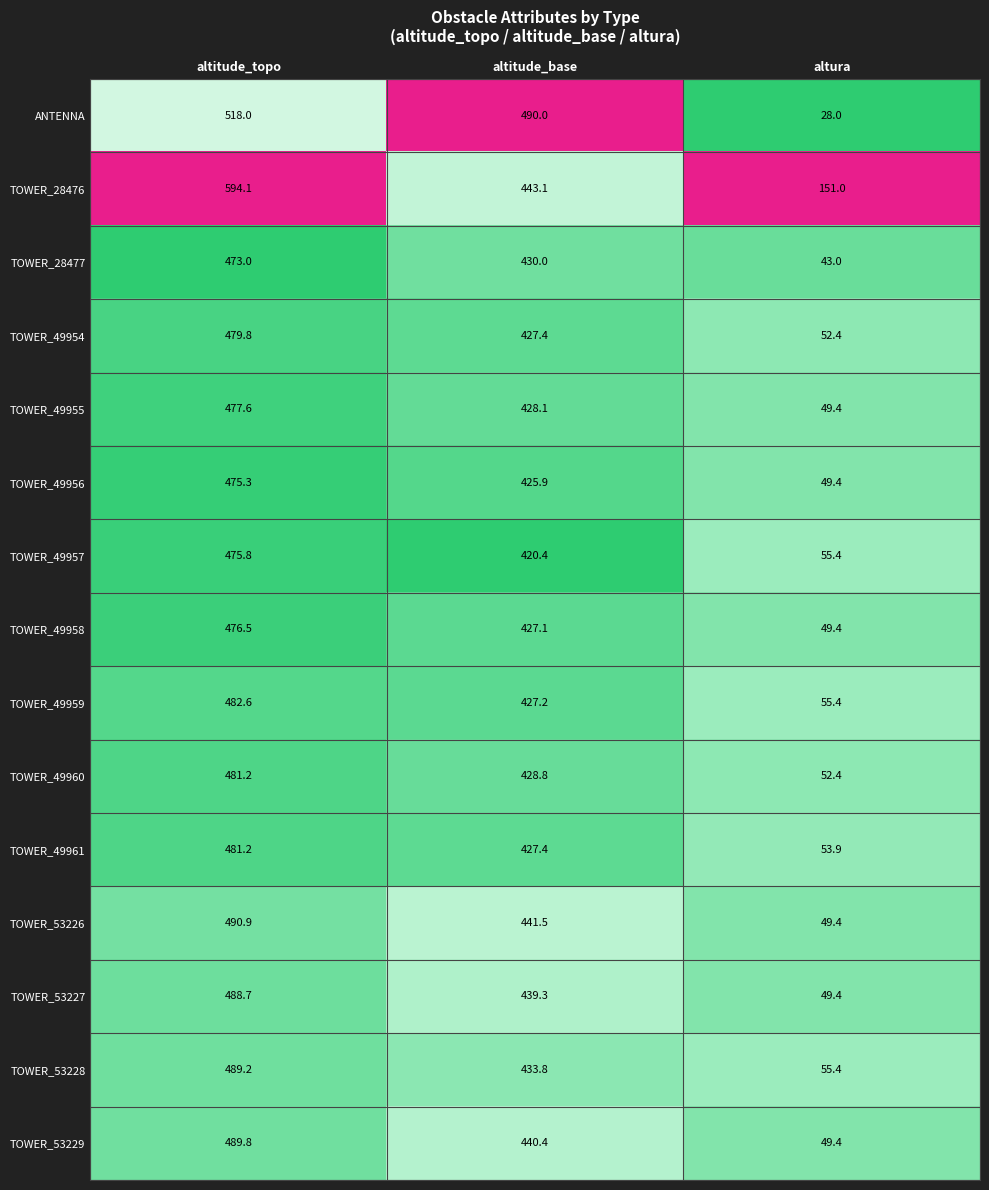

Where does the TOWER_49960 series first go above 428?

altitude_topo